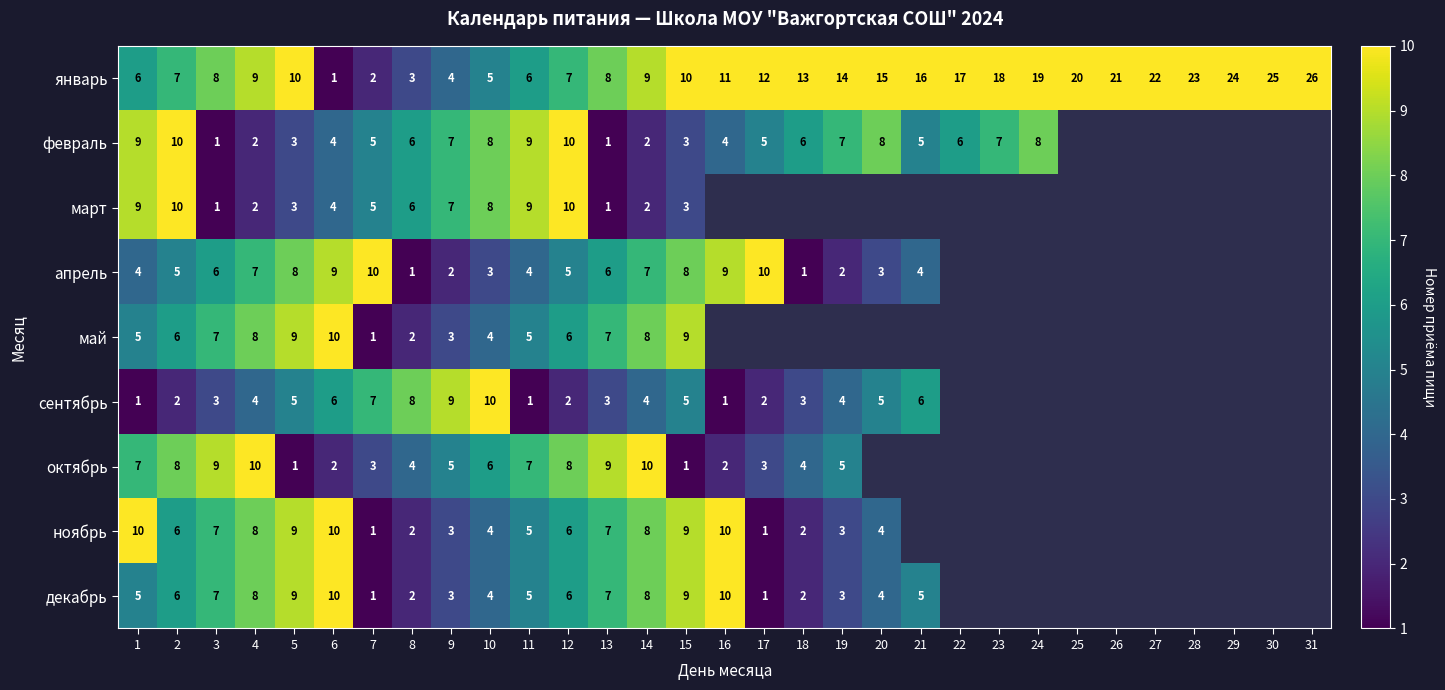

What is the minimum value shown in the chart?

1.0